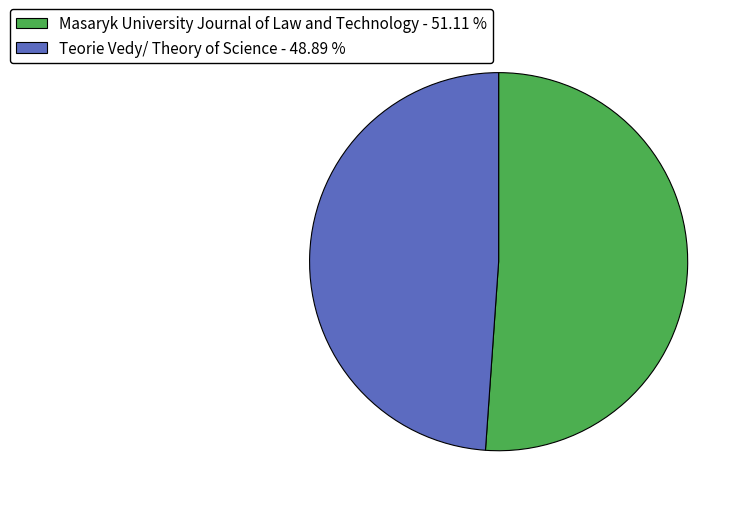

How many slices are in this pie chart?

2